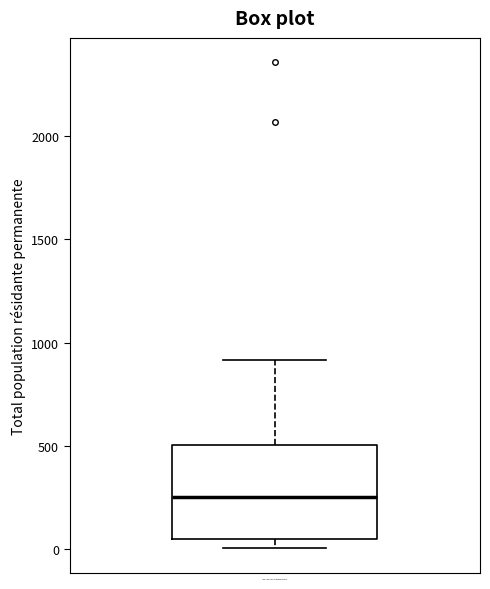

Transcribe this box plot: give where the median line is, the range the box spans, and where the two whiskers end, as read against the y-axis. The values are not printed on the chart, so give them approximately, as read against the axis.

median 250, box 50 to 500, whiskers 0 to 900